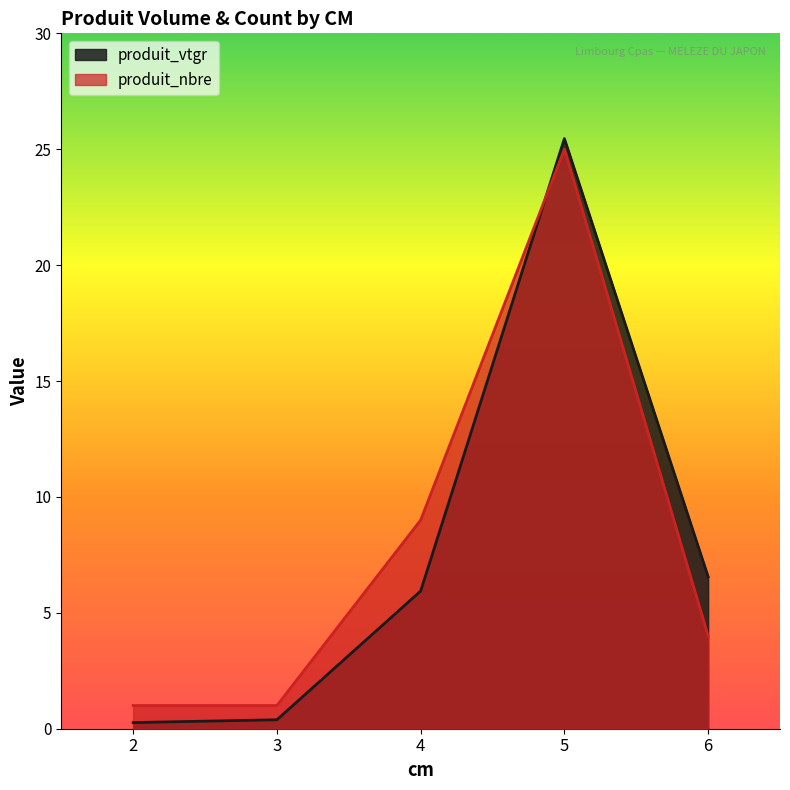

How many produit_nbre values are between 1 and 9?

4